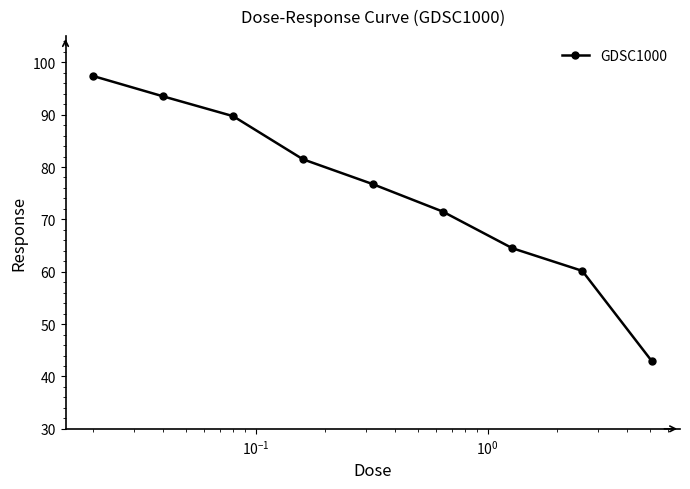

What is the difference between the maximum and minimum values?

54.5